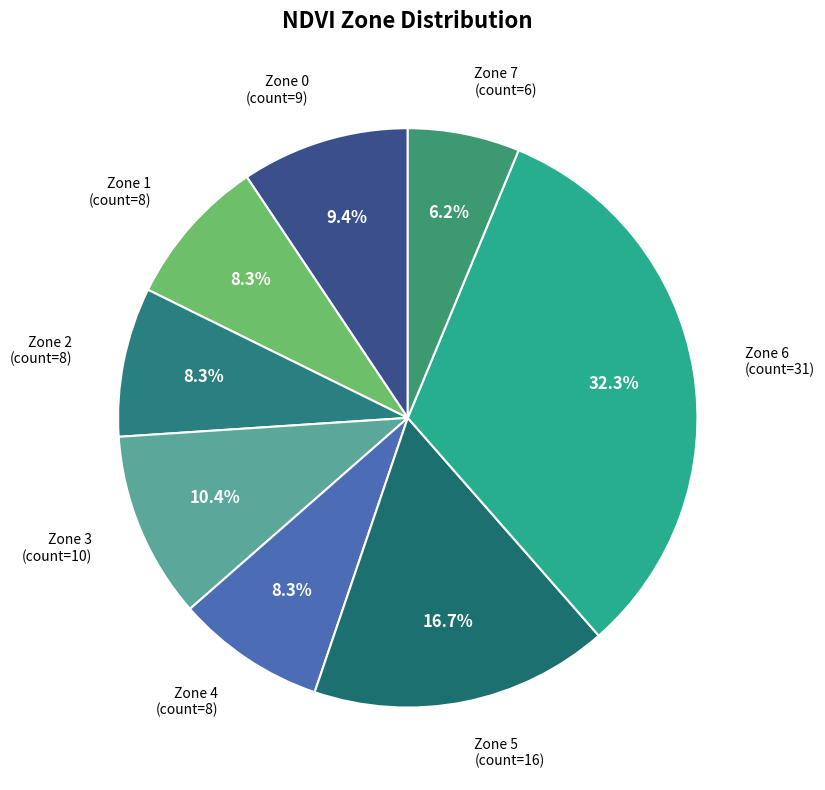

To the nearest percent, what percentage of the pie is Zone 5?

17%